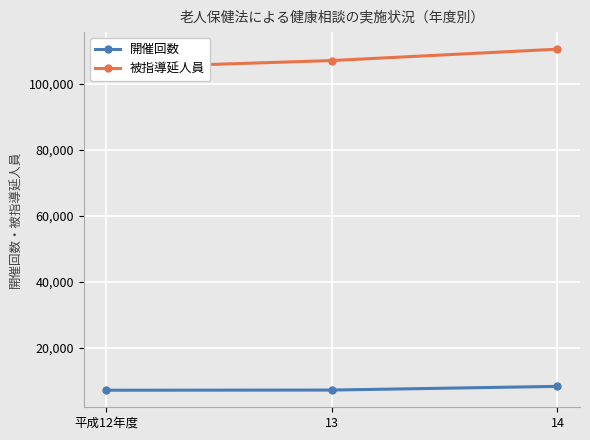

Is this an area chart (filled region under the line)?

No